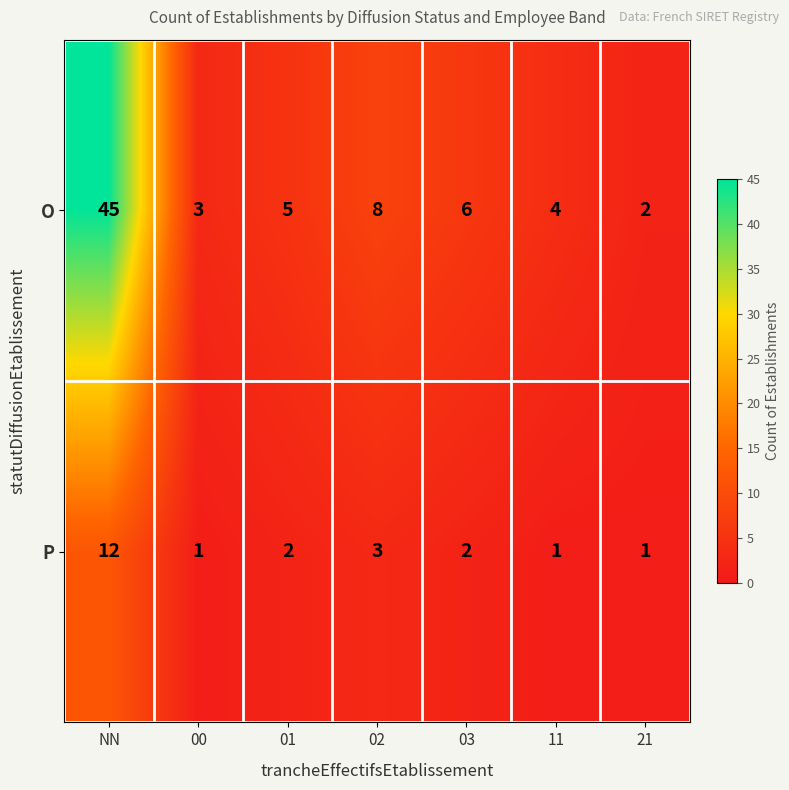

At which category is the sum across all series the highest?

NN